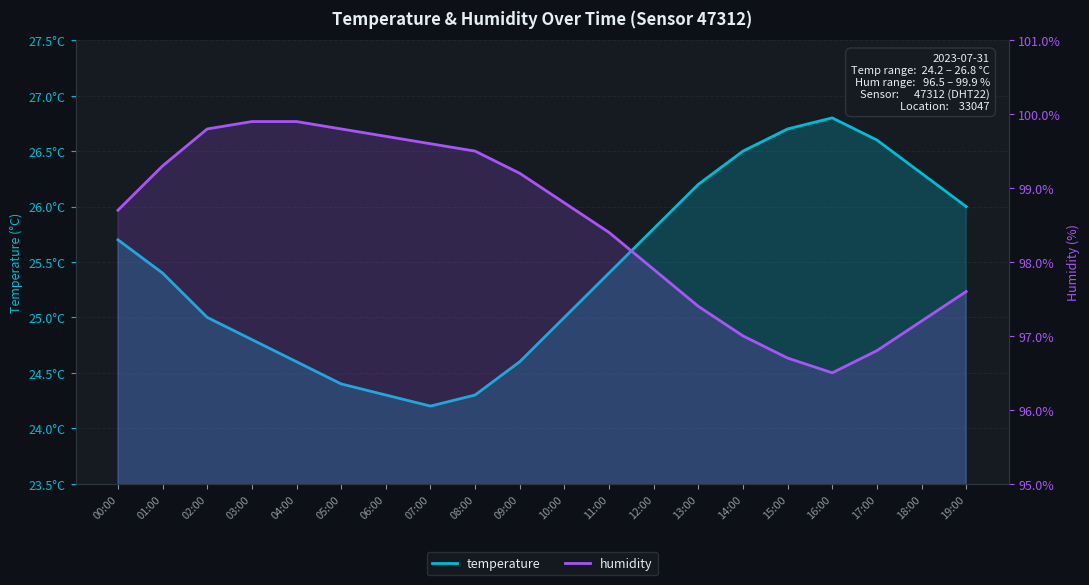

Reading left to right, what are all the values shown in this chart?

temperature: 00:00=25.7	01:00=25.4	02:00=25.0	03:00=24.8	04:00=24.6	05:00=24.4	06:00=24.3	07:00=24.2	08:00=24.3	09:00=24.6	10:00=25.0	11:00=25.4	12:00=25.8	13:00=26.2	14:00=26.5	15:00=26.7	16:00=26.8	17:00=26.6	18:00=26.3	19:00=26.0
humidity: 00:00=98.7	01:00=99.3	02:00=99.8	03:00=99.9	04:00=99.9	05:00=99.8	06:00=99.7	07:00=99.6	08:00=99.5	09:00=99.2	10:00=98.8	11:00=98.4	12:00=97.9	13:00=97.4	14:00=97.0	15:00=96.7	16:00=96.5	17:00=96.8	18:00=97.2	19:00=97.6